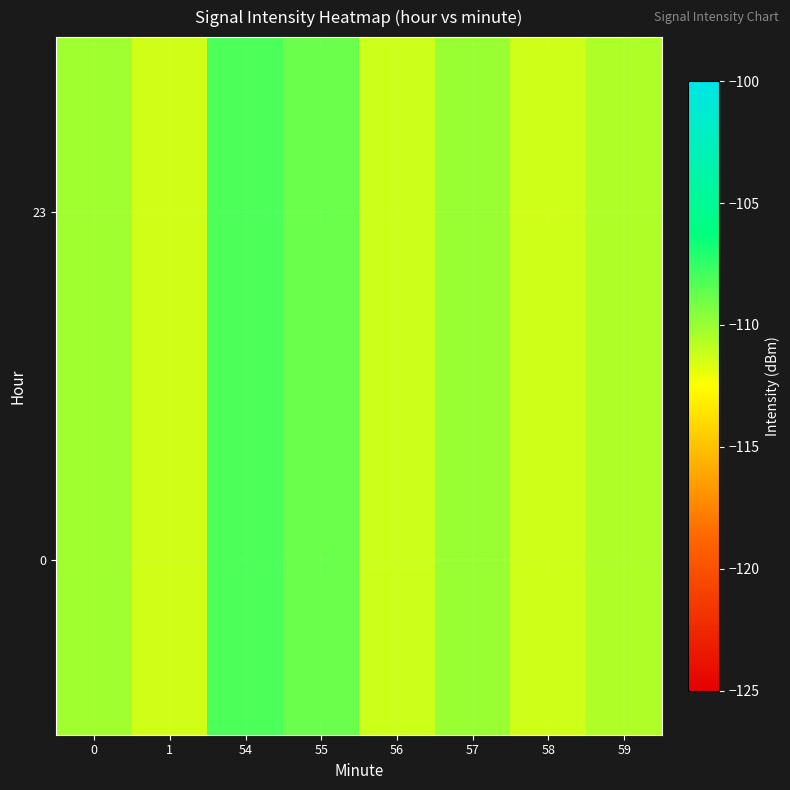

At how many categories does at least one series exceed -110?

2